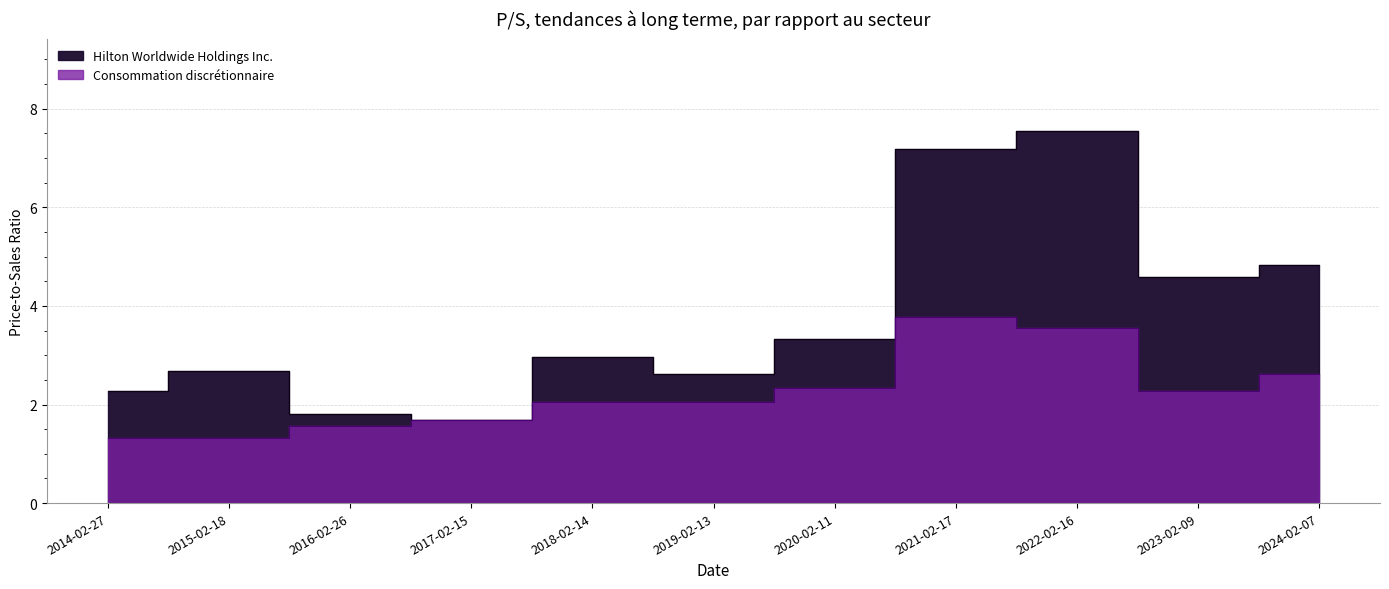

Is it true that Hilton Worldwide Holdings Inc. equals 4.6 at 2023-02-09?

True